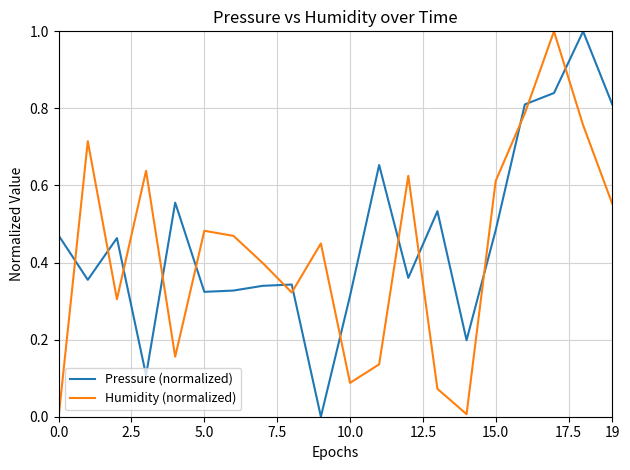

What is the greatest value displayed?

1.0